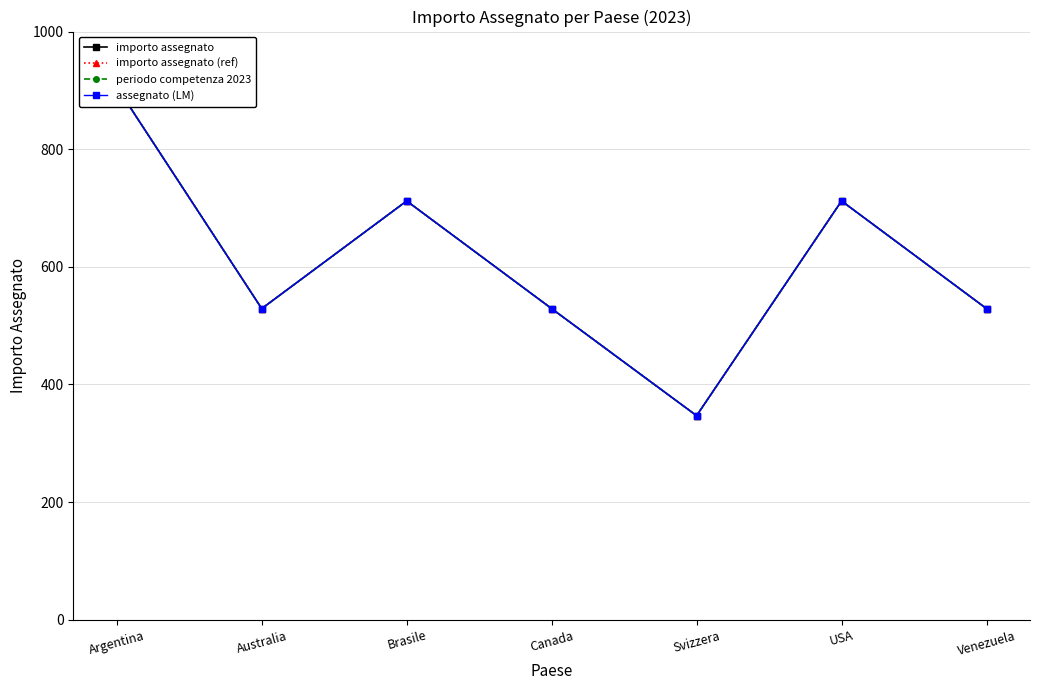

Where does the importo assegnato series first go above 529?

Argentina